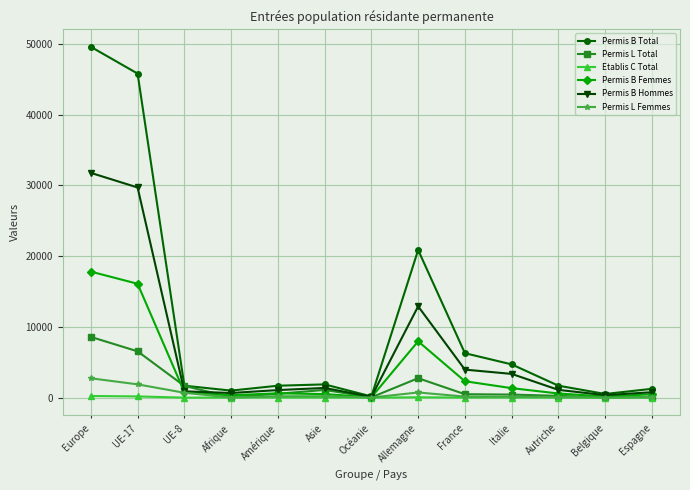

The value of Permis B Hommes at France is 2325. True or false?

False